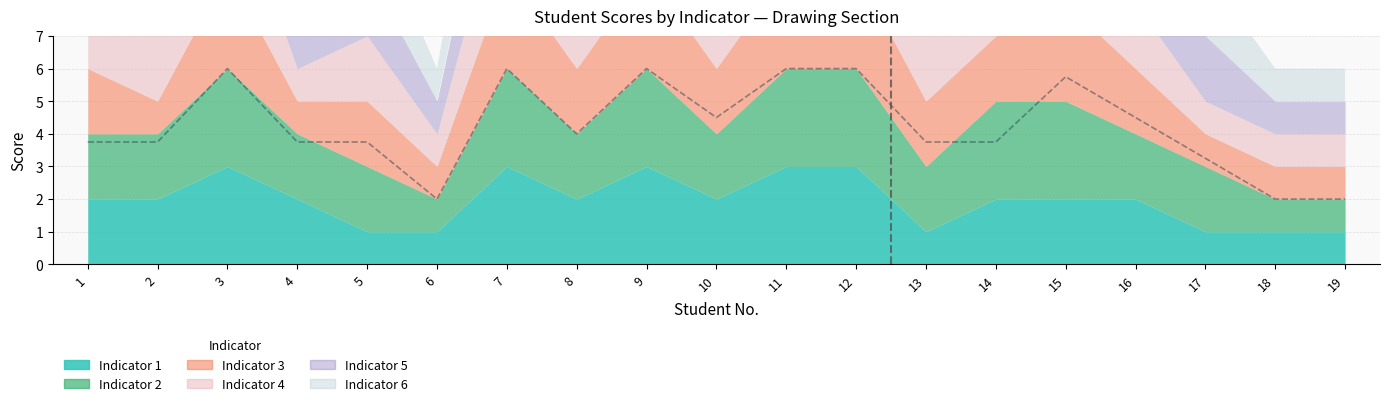

What is the smallest value displayed?

2.0